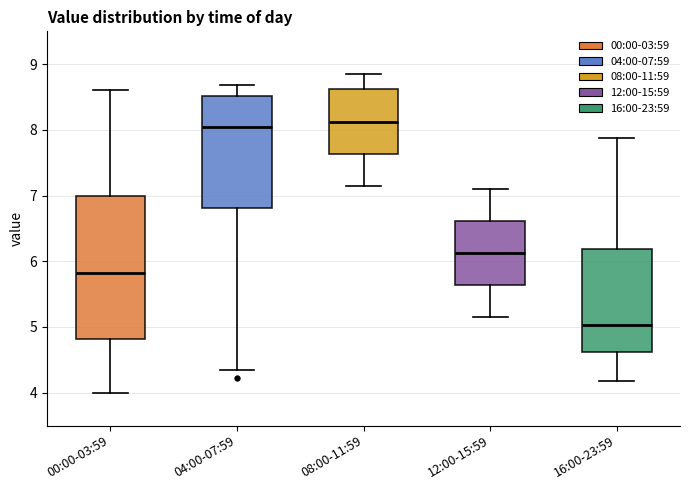

Reading left to right, transcribe this box plot: for each box, give where its median line is, the range the box spans, and where its two whiskers end, as read against the y-axis. The values are not printed on the chart, so give them approximately, as read against the axis.

00:00-03:59: median 5.8, box 4.8 to 7.0, whiskers 4.0 to 8.6
04:00-07:59: median 8.1, box 6.8 to 8.5, whiskers 4.4 to 8.7
08:00-11:59: median 8.1, box 7.6 to 8.6, whiskers 7.2 to 8.9
12:00-15:59: median 6.1, box 5.6 to 6.6, whiskers 5.2 to 7.1
16:00-23:59: median 5.0, box 4.6 to 6.2, whiskers 4.2 to 7.9